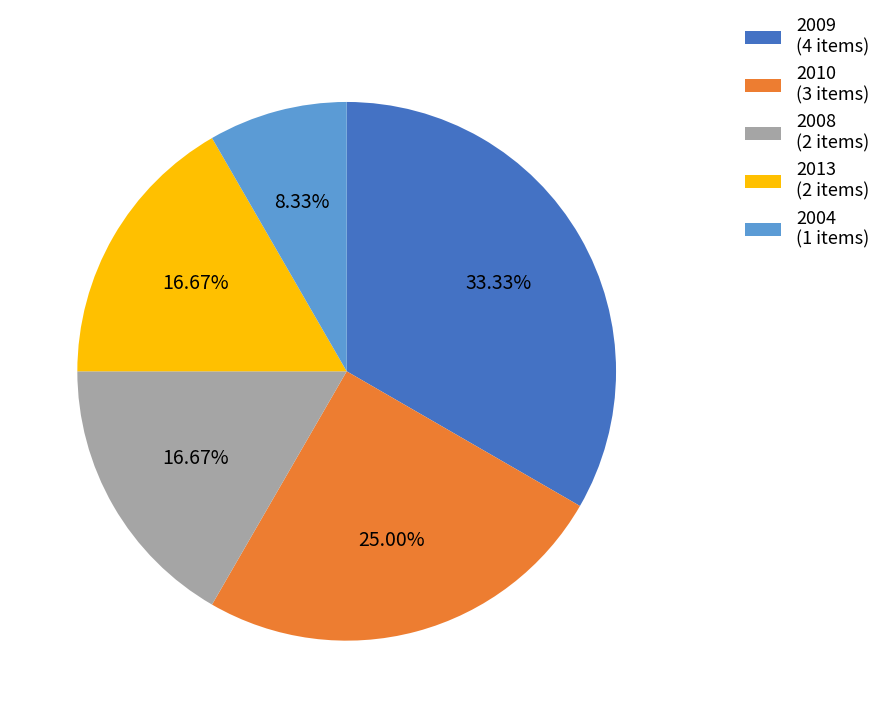

What is the total percentage of 2008 and 2004?

25.0%